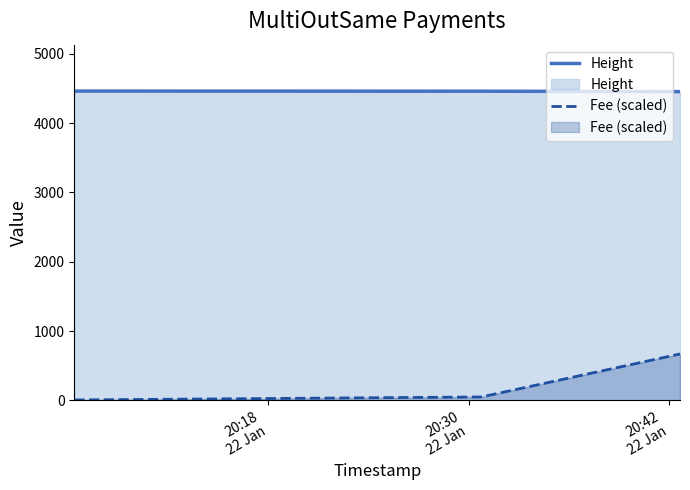

What is the highest value of the Height series?

4461.0